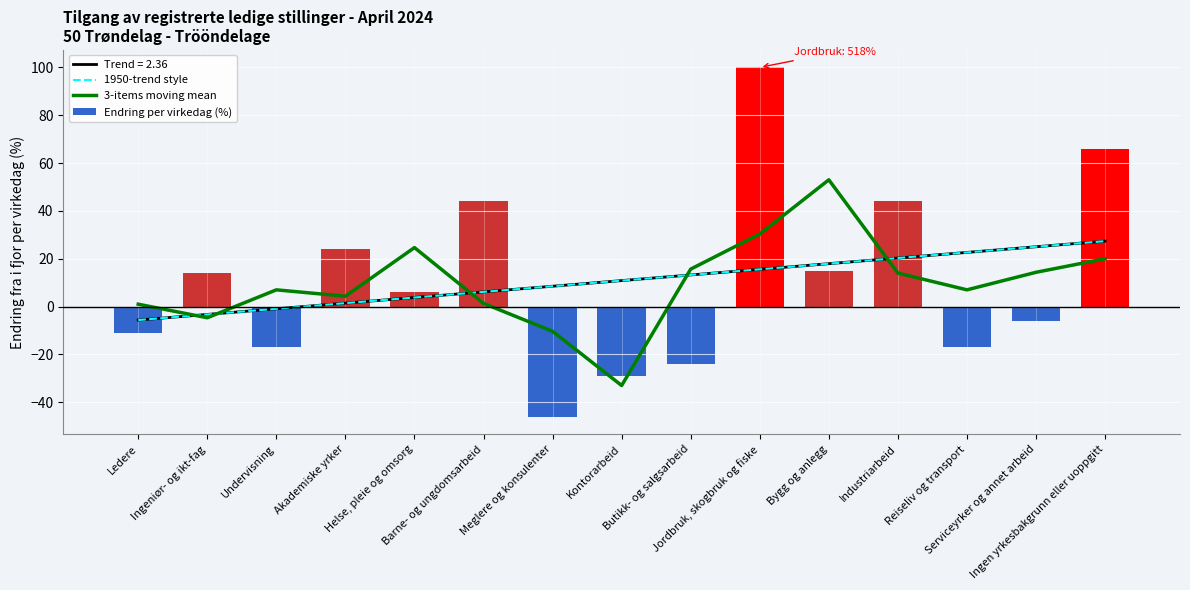

What is the difference between the maximum and minimum values in the Endring per virkedag (%) series?

146